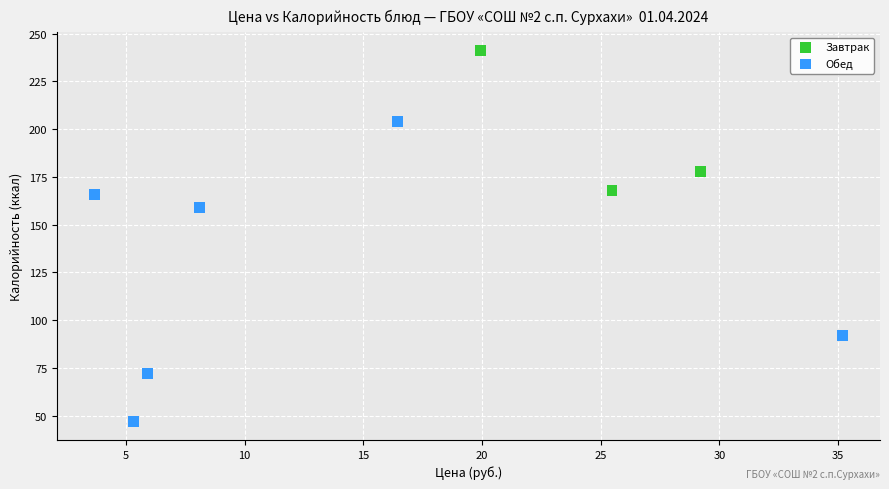

Which series contains the highest Y value?

Завтрак